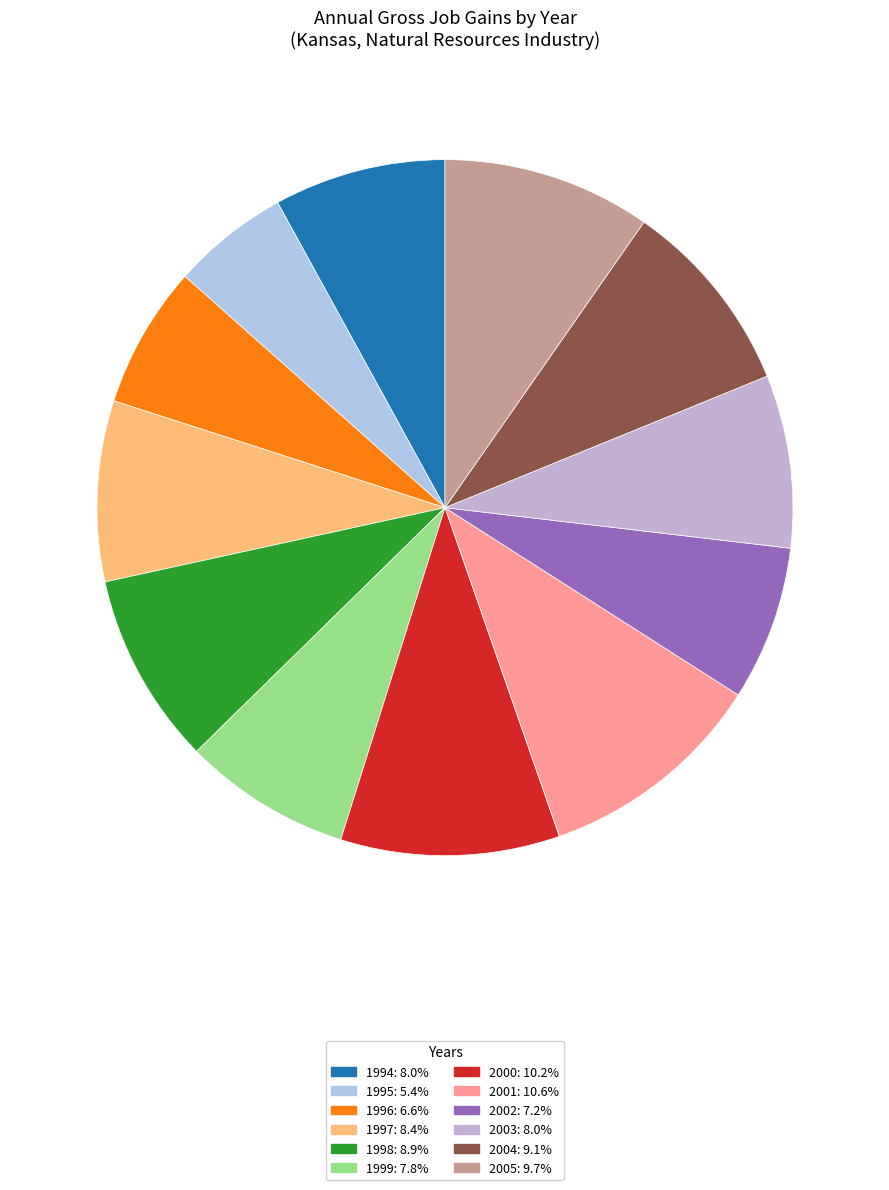

Count the number of slices in the pie.

12